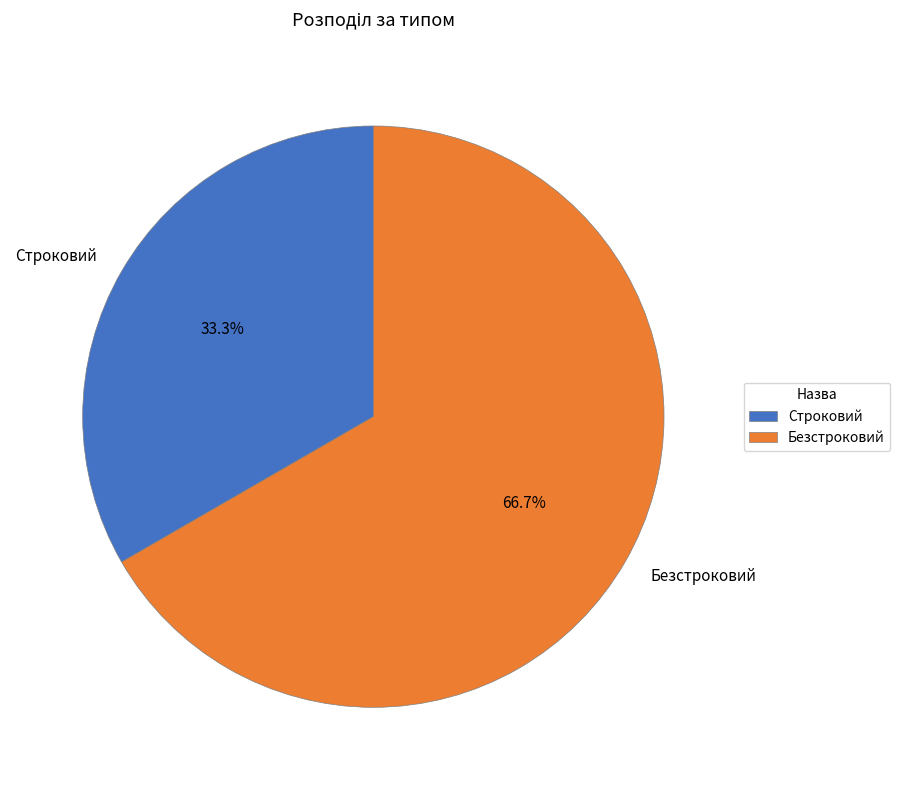

Which has a higher value, Безстроковий or Строковий?

Безстроковий